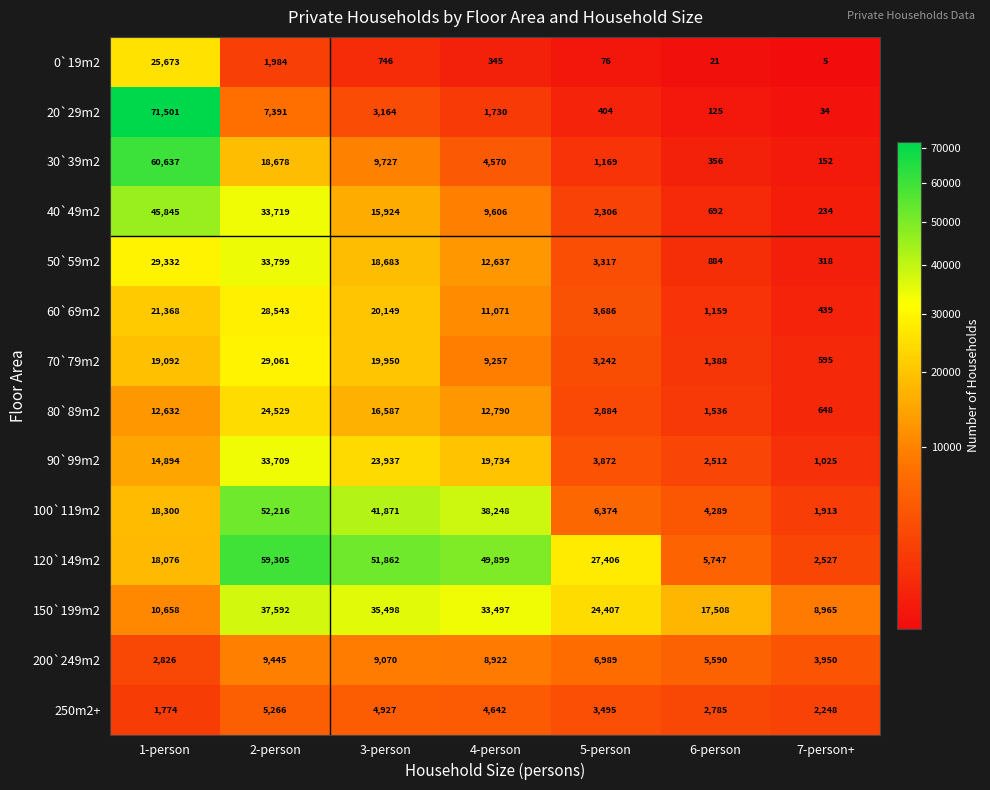

The value of 30`39m2 at 2-person is 4758. True or false?

False